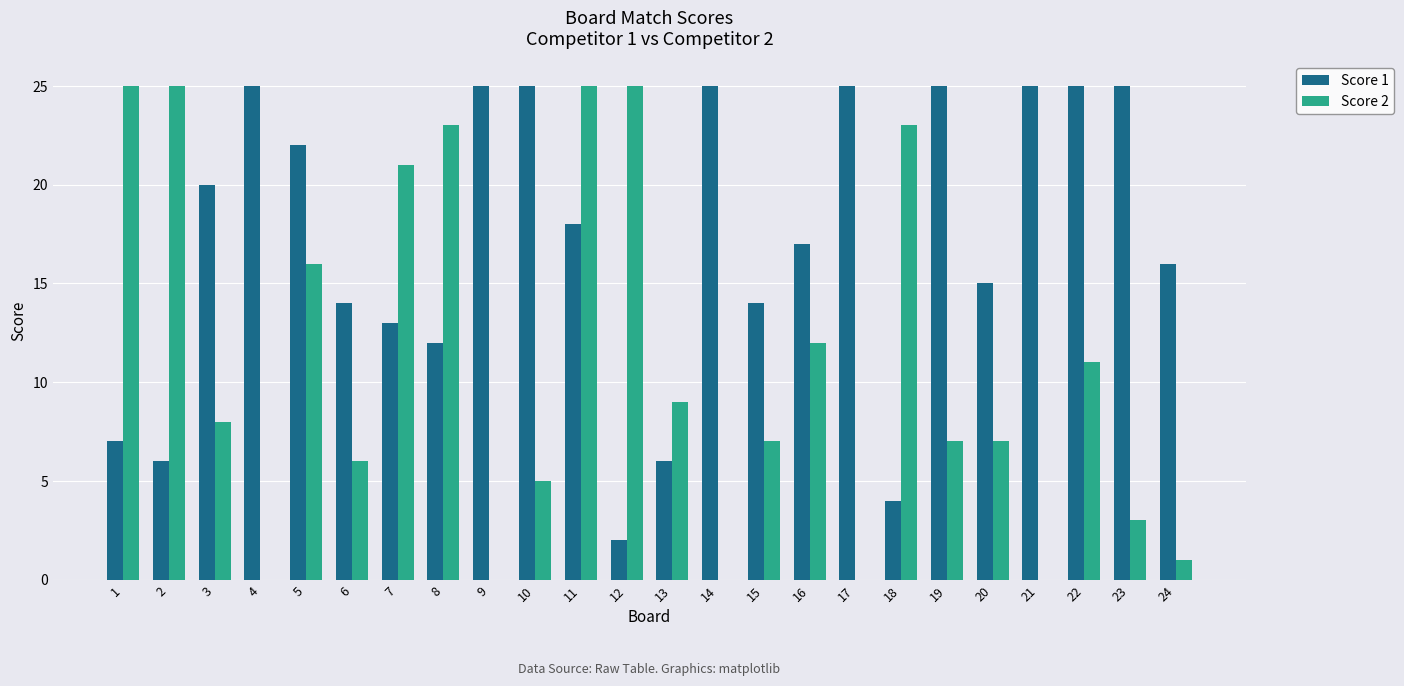

Is the value of Score 2 at 20 greater than the value of Score 1 at 9?

No